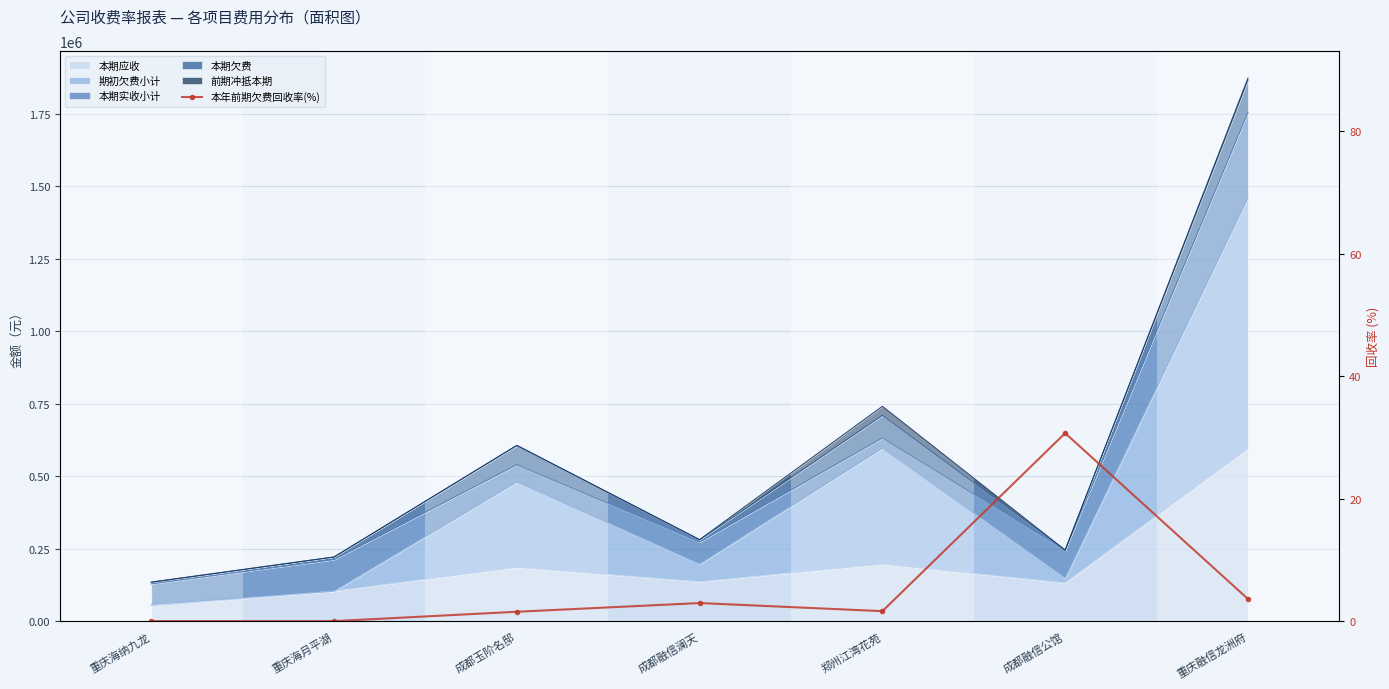

True or false: there are more than 1 points higher than both neighbors.

True